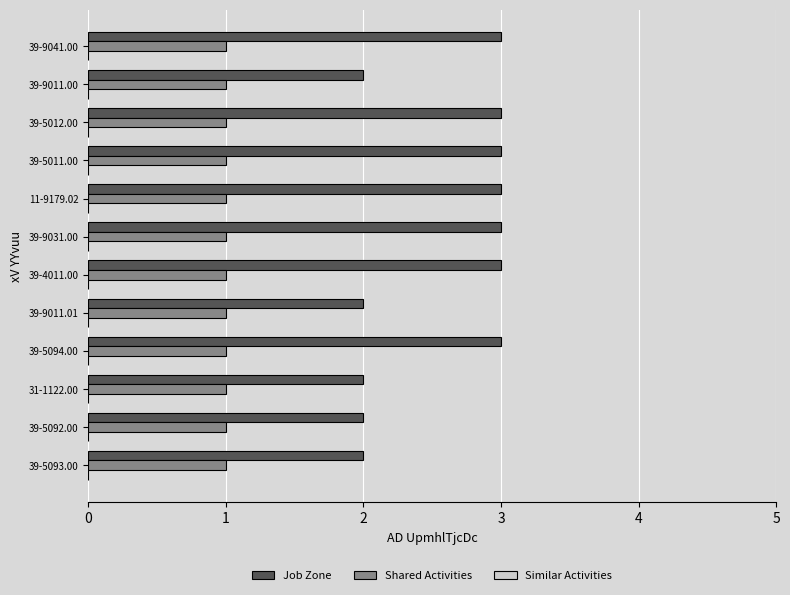

The value of Shared Activities at 31-1122.00 is 0. True or false?

False